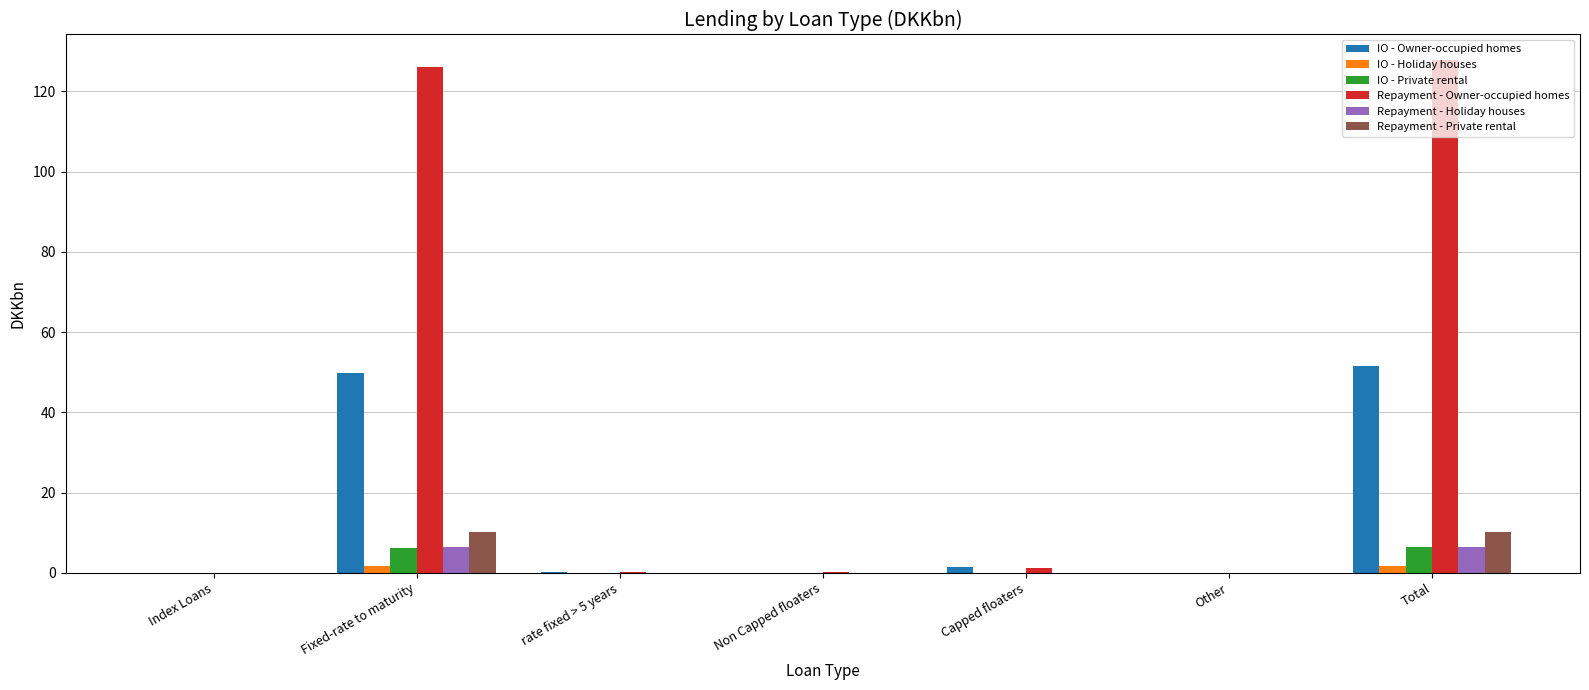

Which series changed the most between Fixed-rate to maturity and Non Capped floaters?

Repayment - Owner-occupied homes